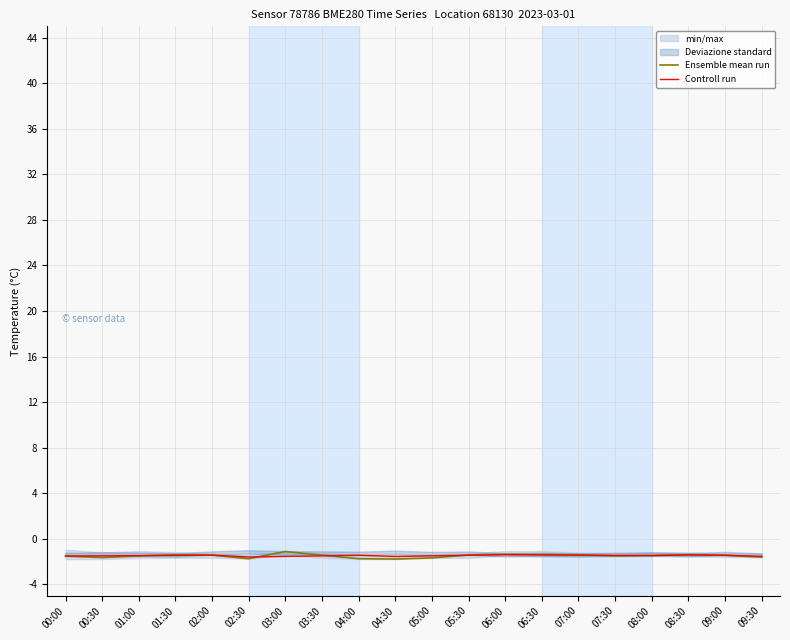

What position from the left is 08:30?

18